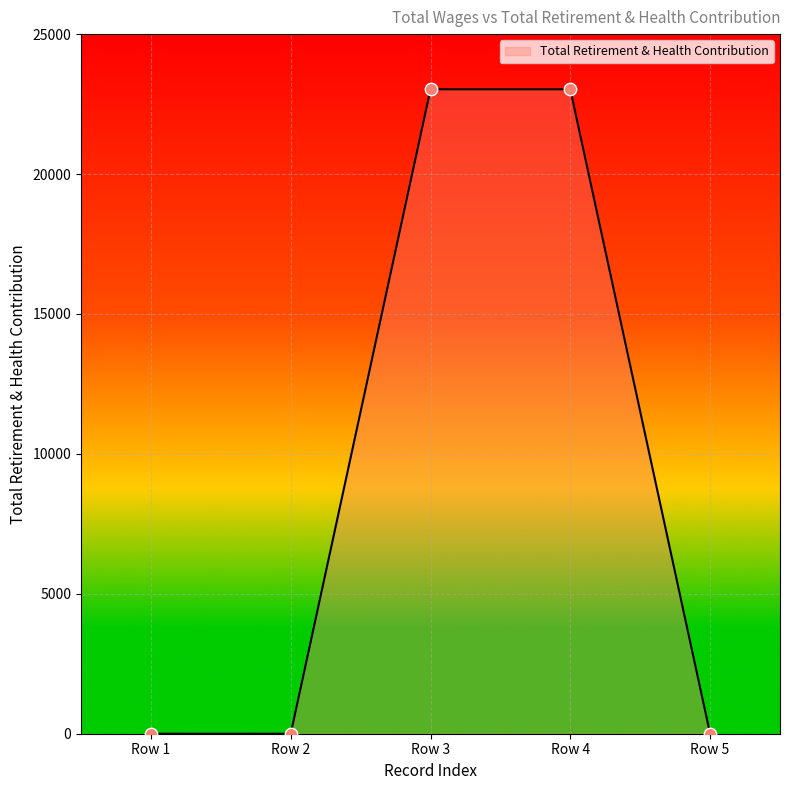

What is the change in value from Row 2 to Row 3?

+23027